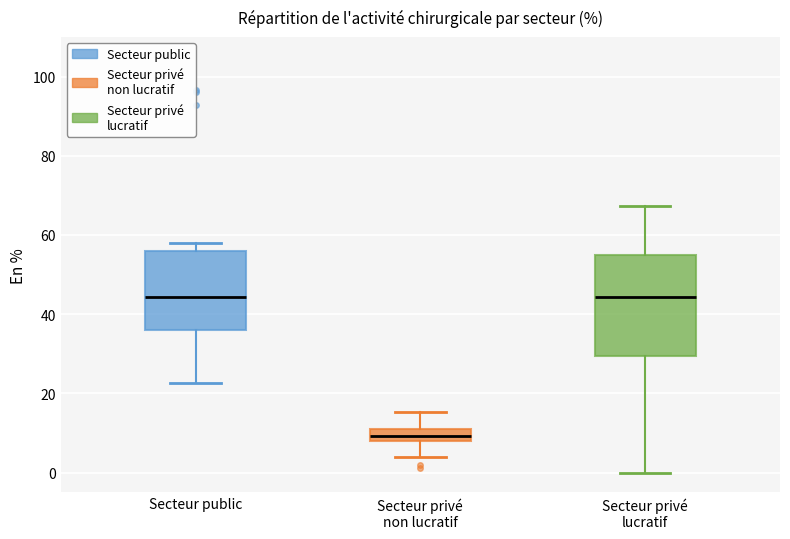

Which box's median line is the lowest?

Secteur privé non lucratif